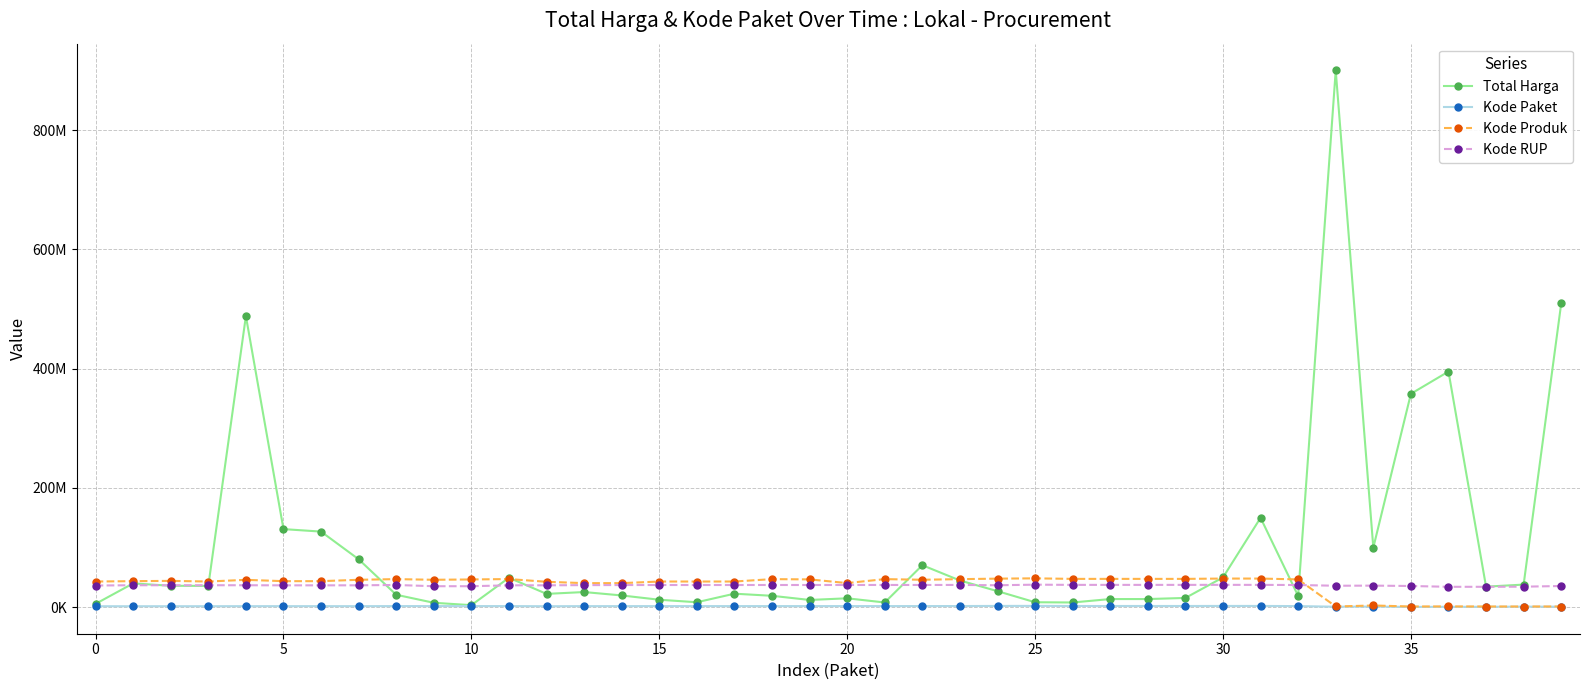

What is the highest value of the Total Harga series?

899982000